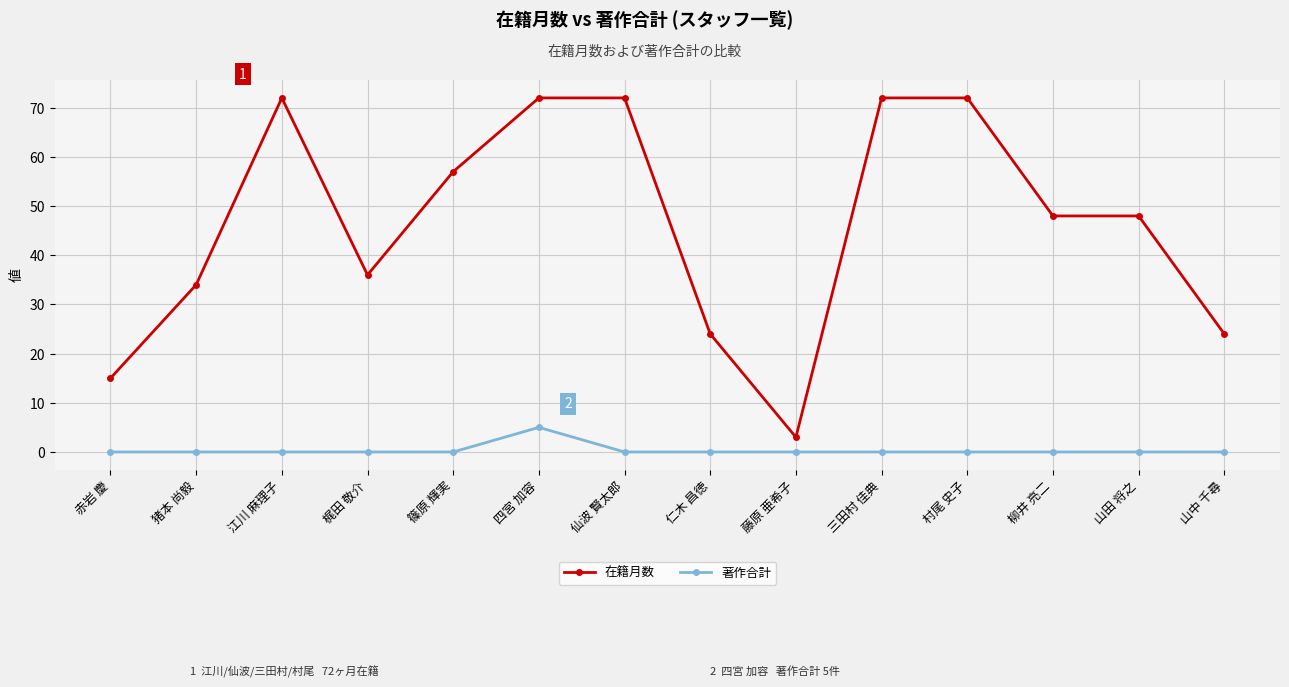

At which label does 在籍月数 first exceed 48?

江川 麻理子